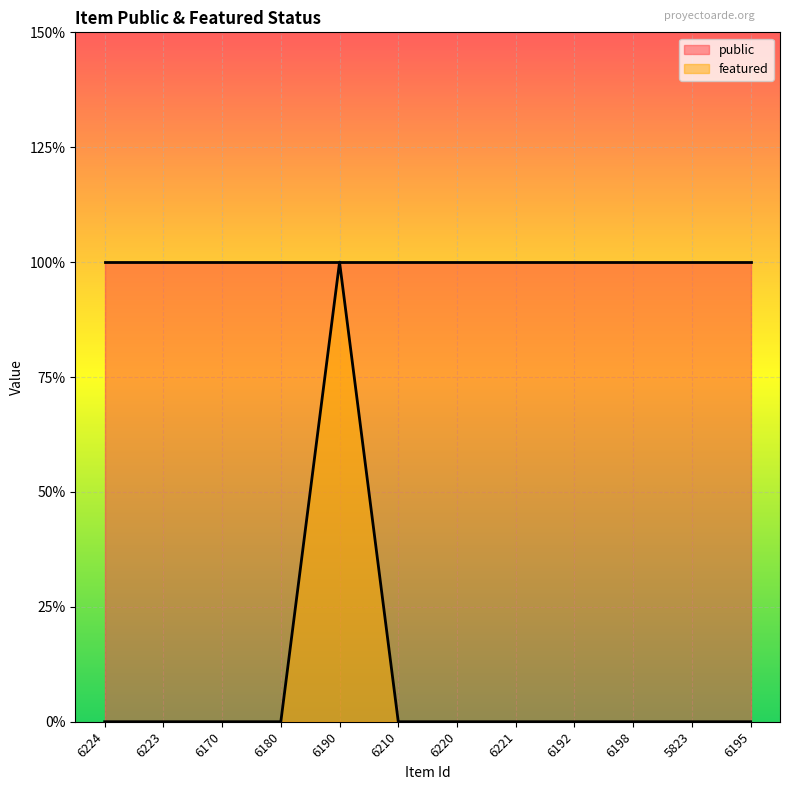

List the labels in order of value, smallest first.

6224, 6223, 6170, 6180, 6210, 6220, 6221, 6192, 6198, 5823, 6195, 6190